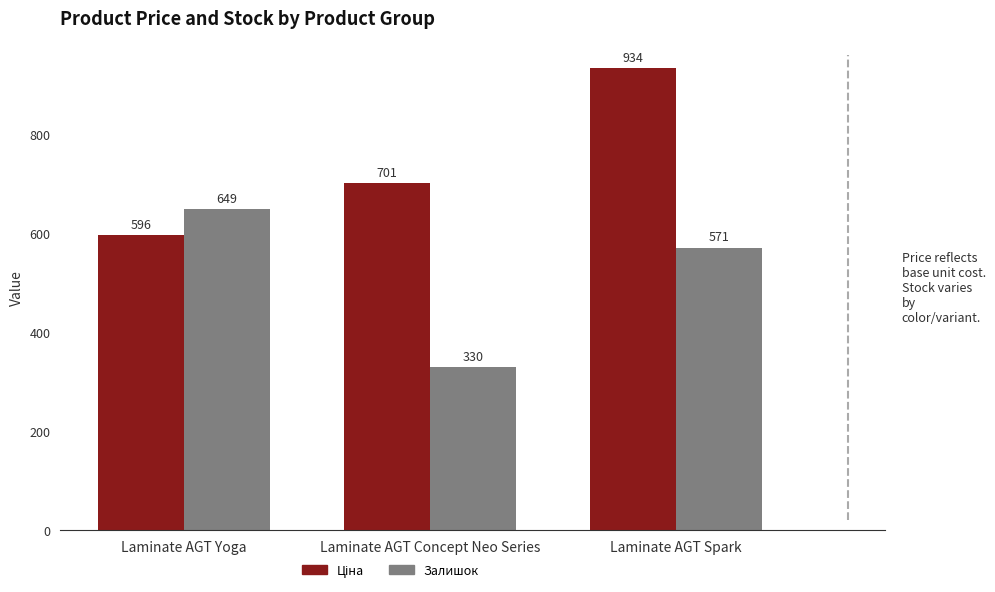

The value of Залишок at Laminate AGT Yoga is 649.0. True or false?

True